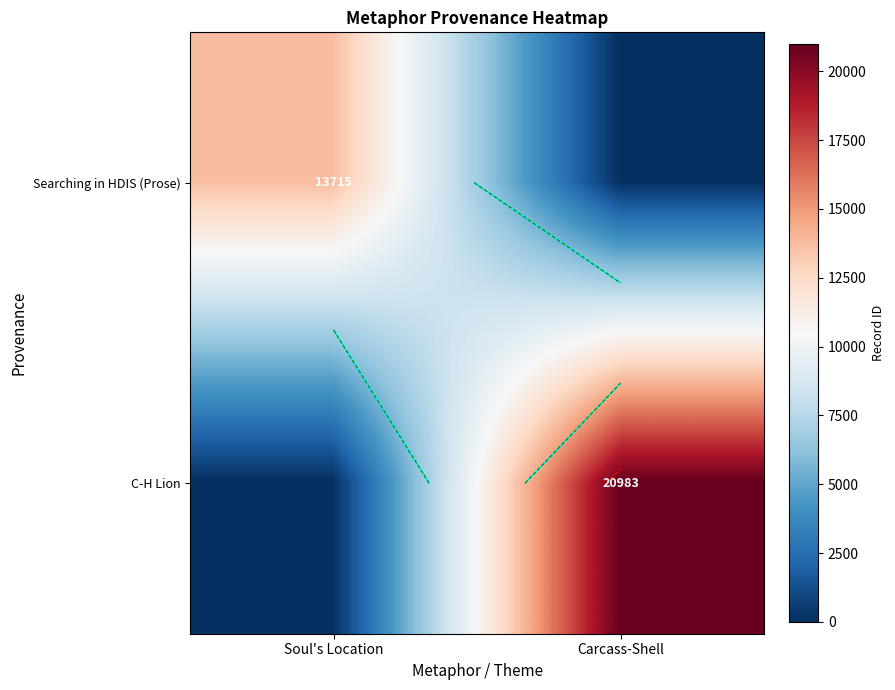

What is the total value across all series at Soul's Location?

13715